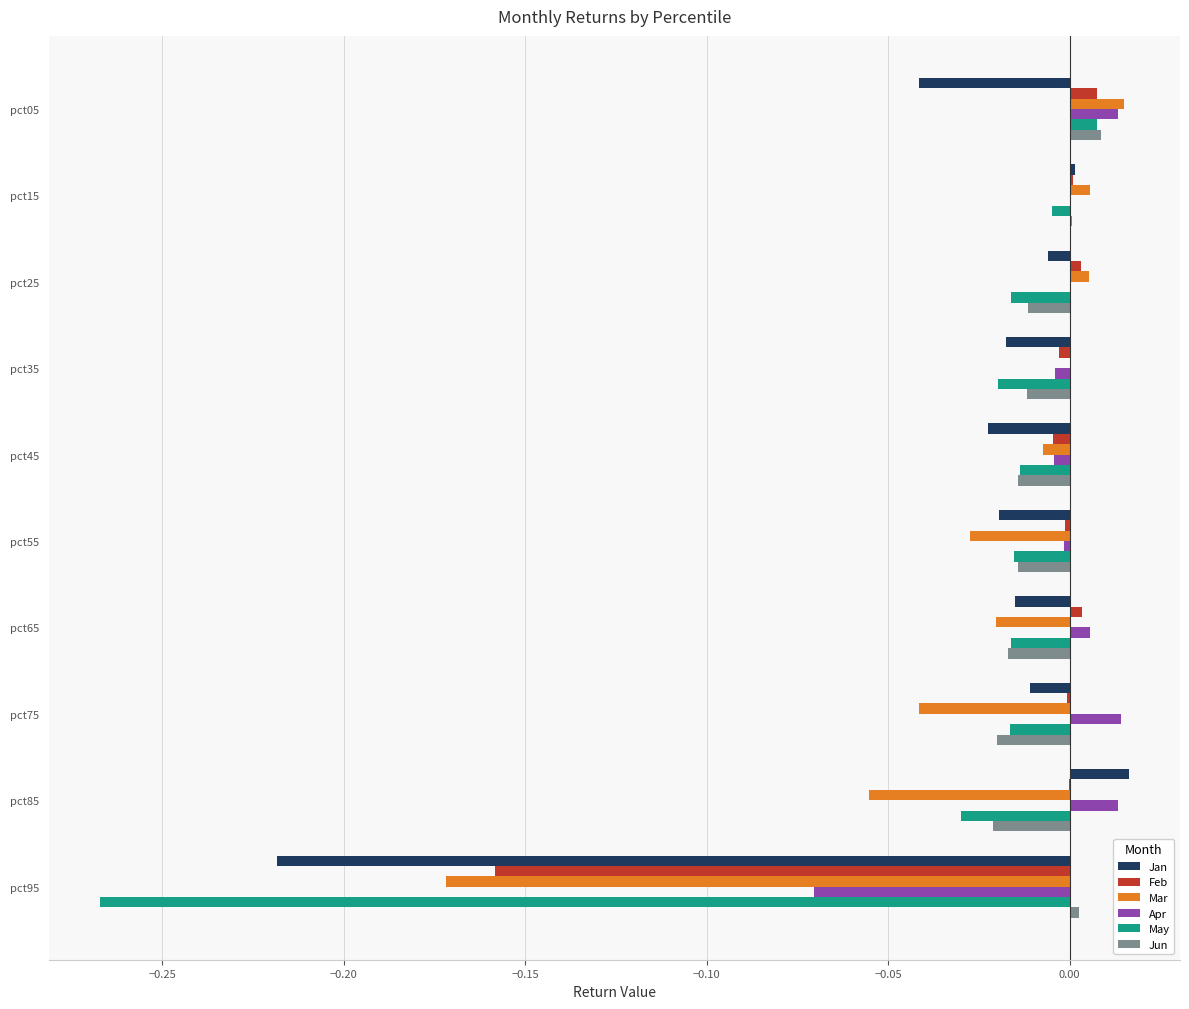

How many distinct data groups are displayed?

6